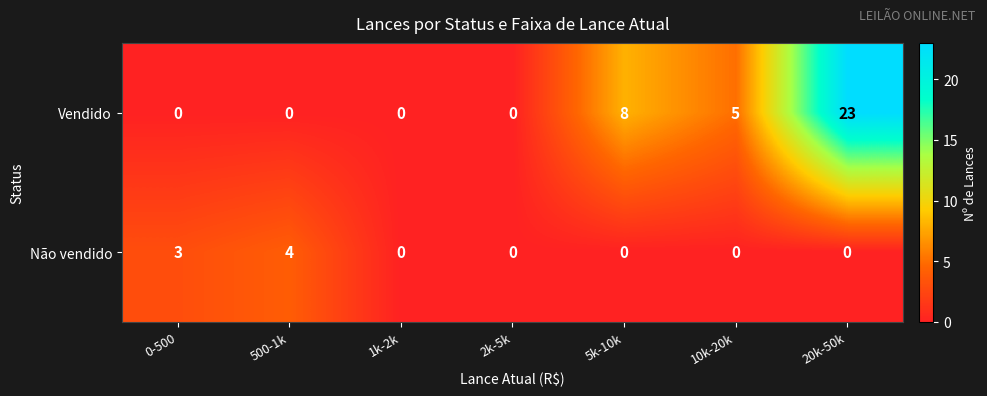

True or false: Vendido has a value of 0 at 2k-5k.

True